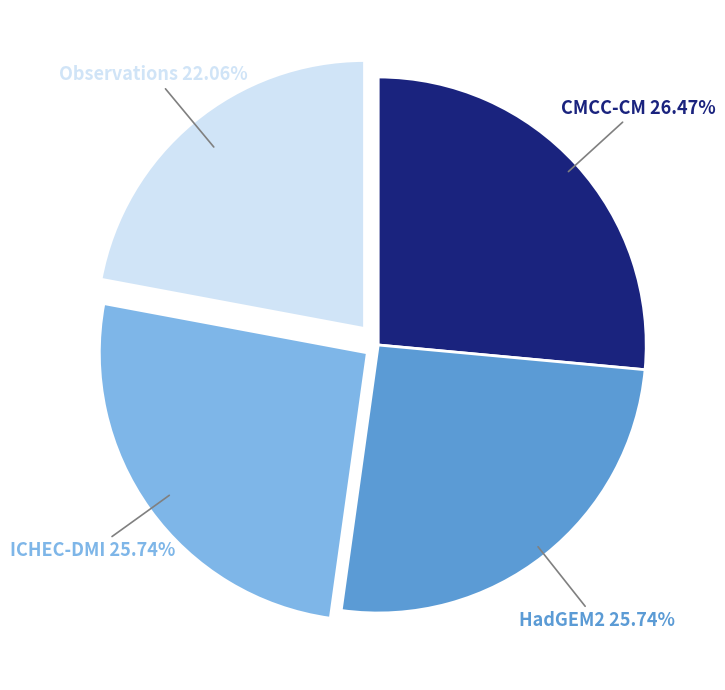

Is there any slice that represents more than half of the pie?

No